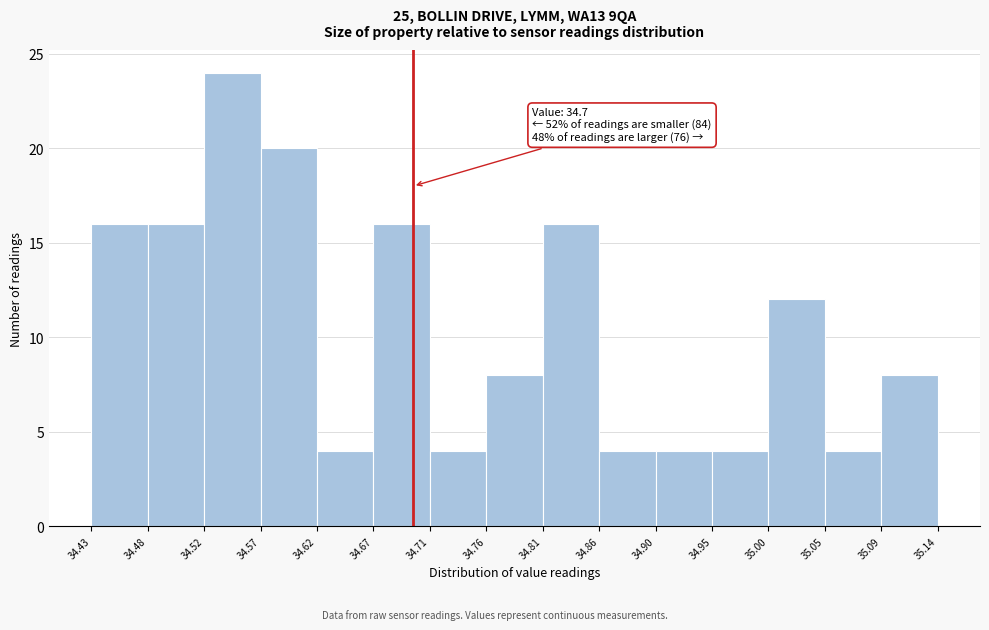

Over which range of the x-axis is the bar tallest?

34.52 to 34.57